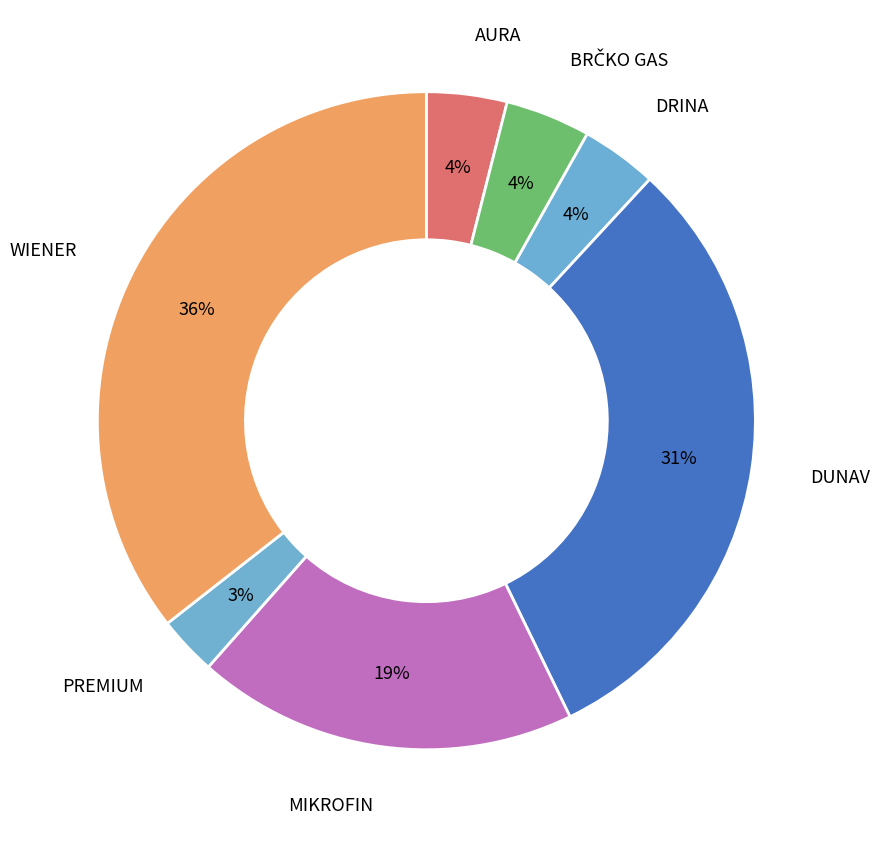

Rank the categories by value from lowest to highest.

PREMIUM, DRINA, AURA, BRČKO GAS, MIKROFIN, DUNAV, WIENER